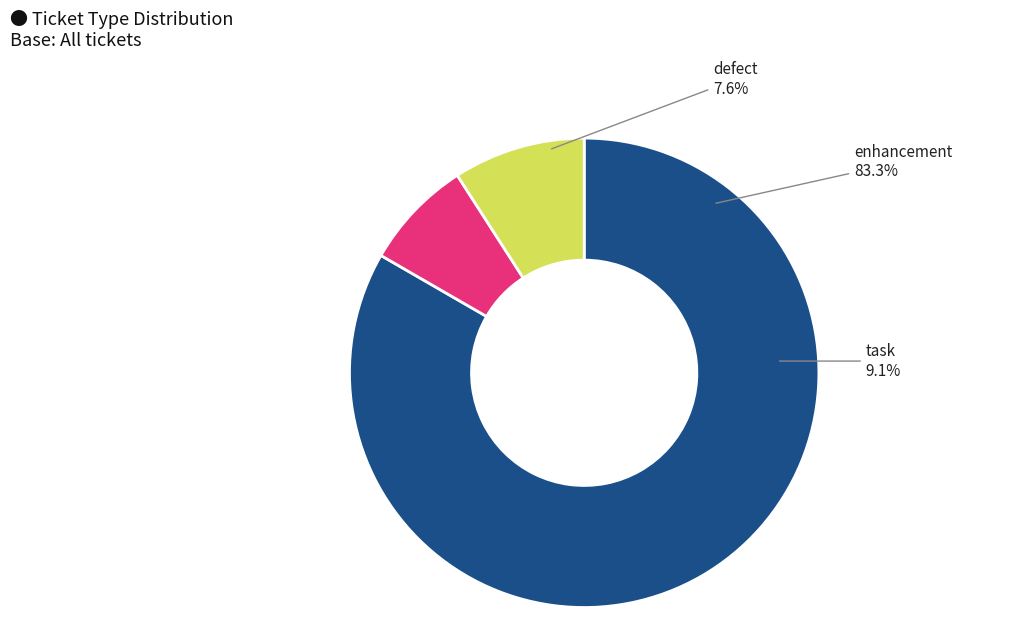

Between defect and task, which is larger?

task